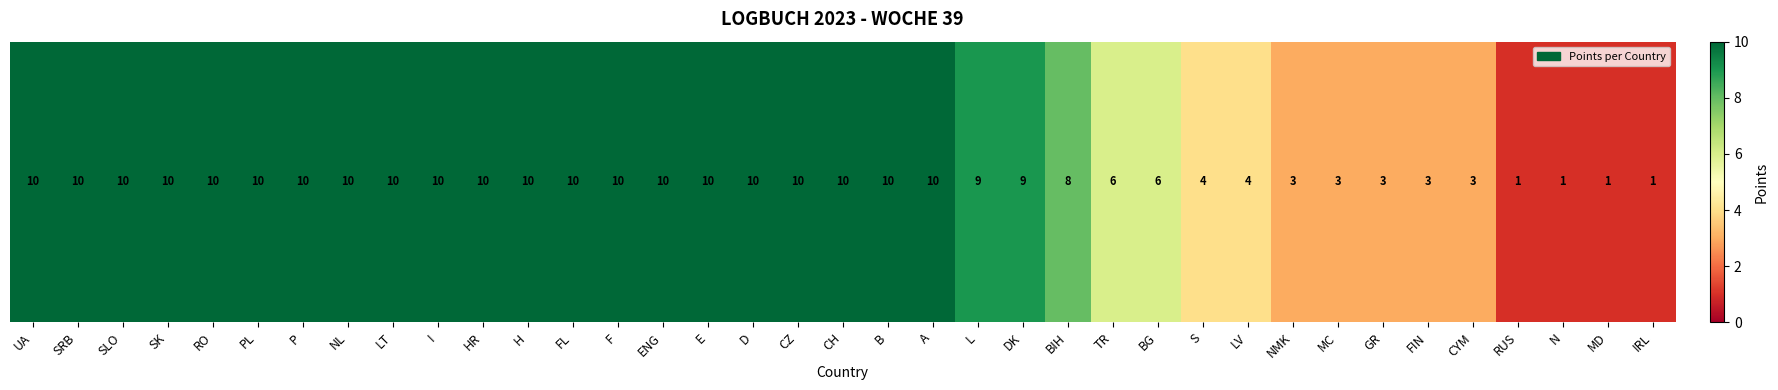

What is the smallest value displayed?

1